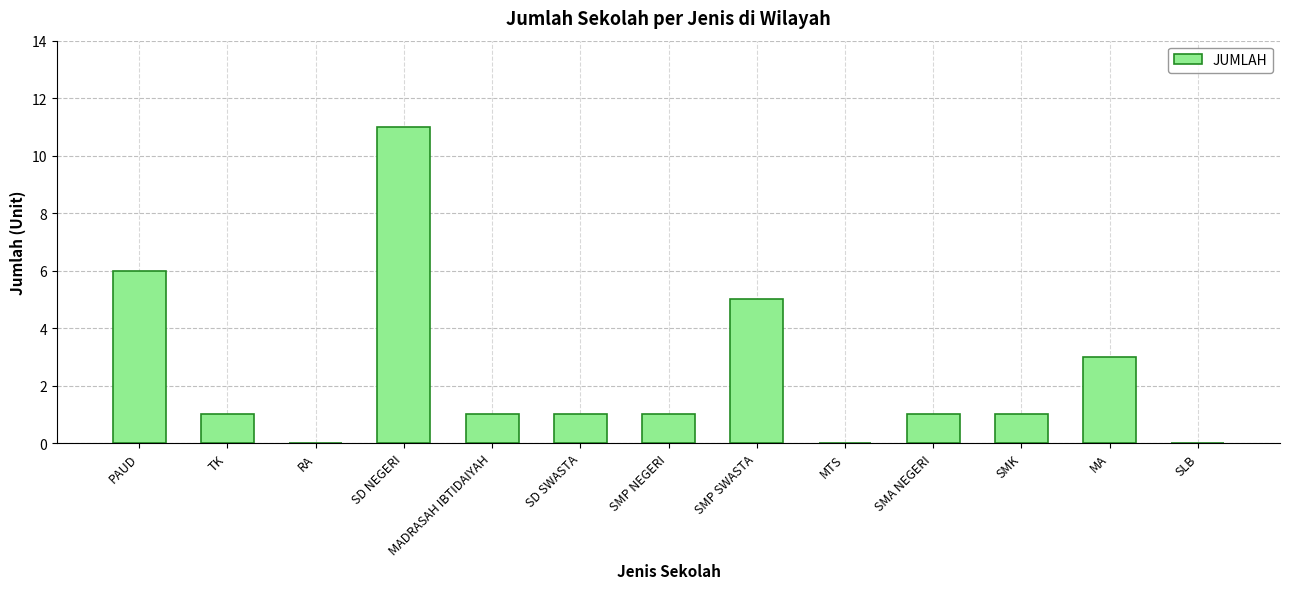

Which label corresponds to the largest value in the chart?

SD NEGERI